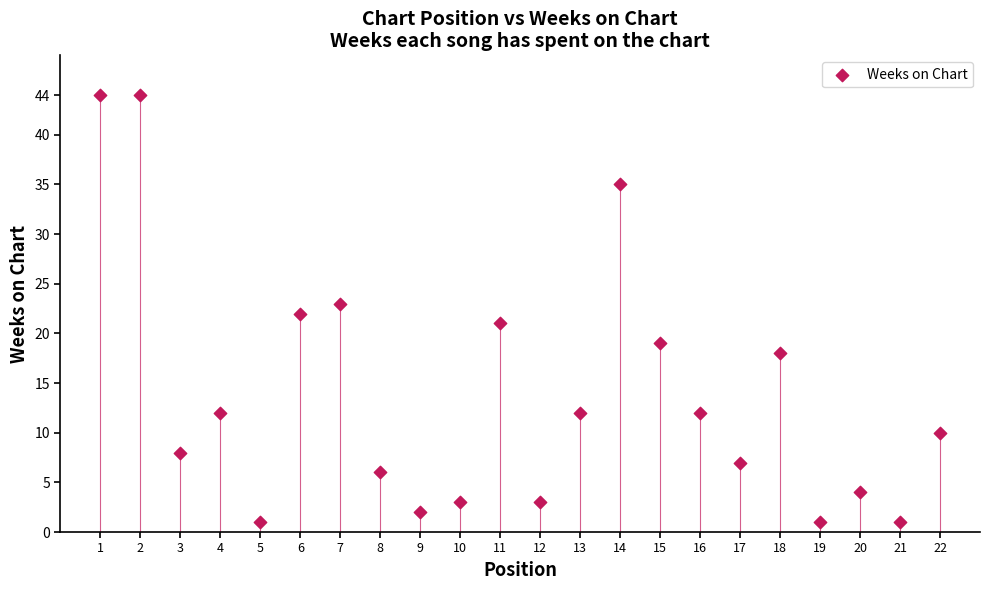

What is the range of Y values (max minus min)?

43